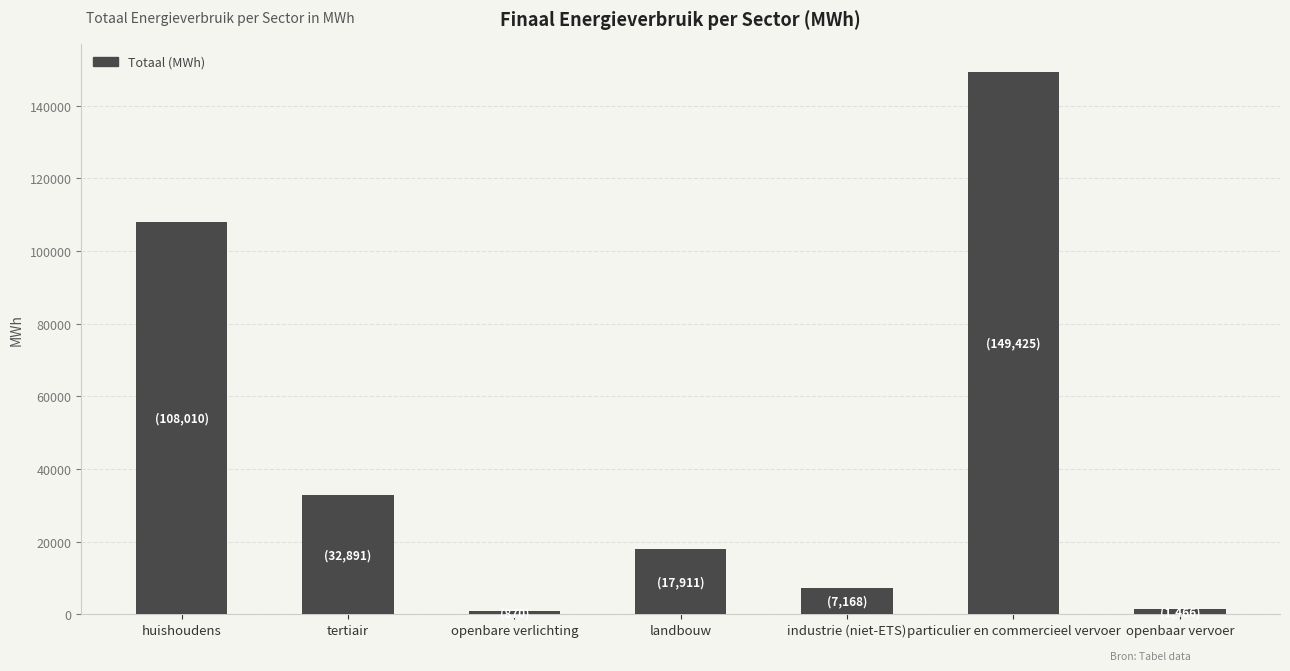

Is it true that the value at huishoudens is 108009.6?

True